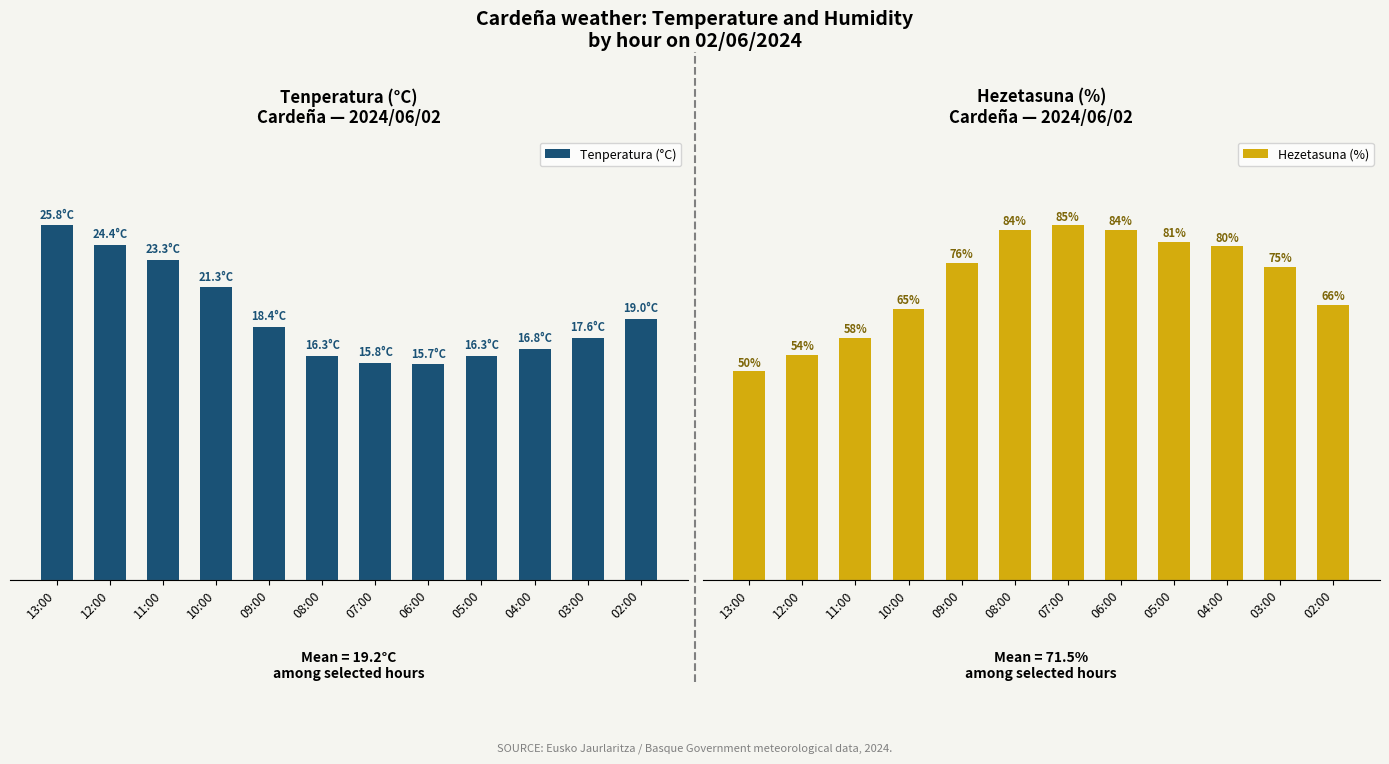

Read the Hezetasuna (%) value at 08:00.

84.0